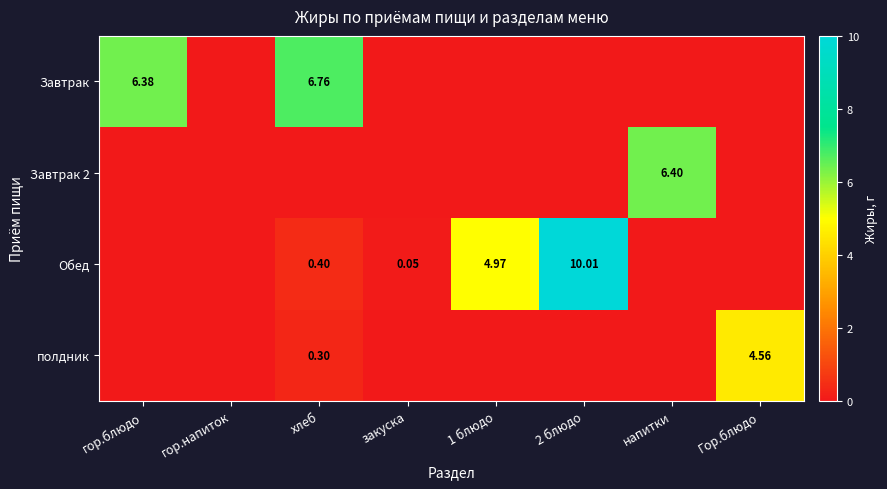

Is the value of Завтрак at хлеб greater than the value of Обед at 2 блюдо?

No